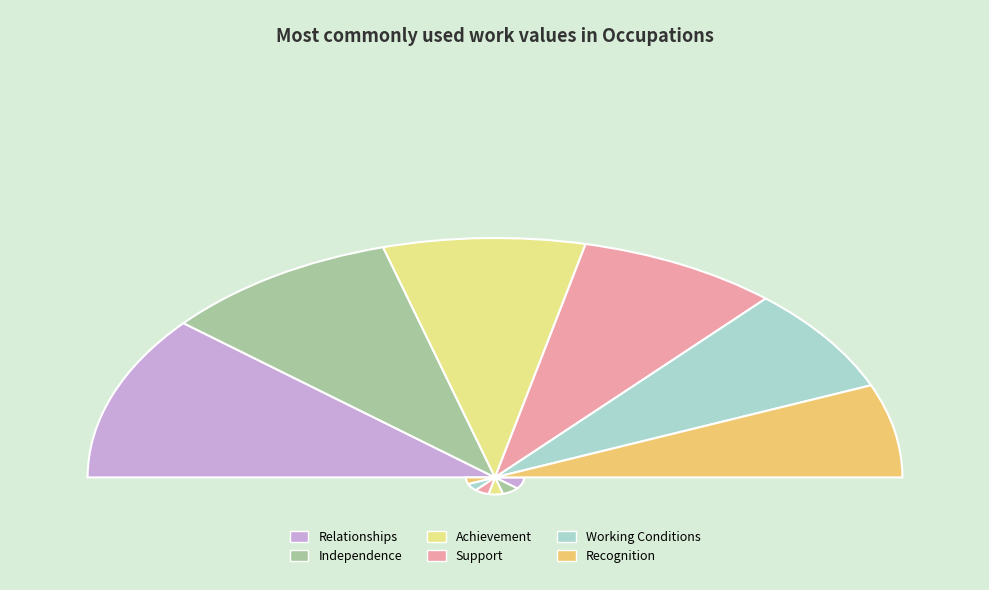

Do Recognition and Achievement together represent more than half of the pie?

No